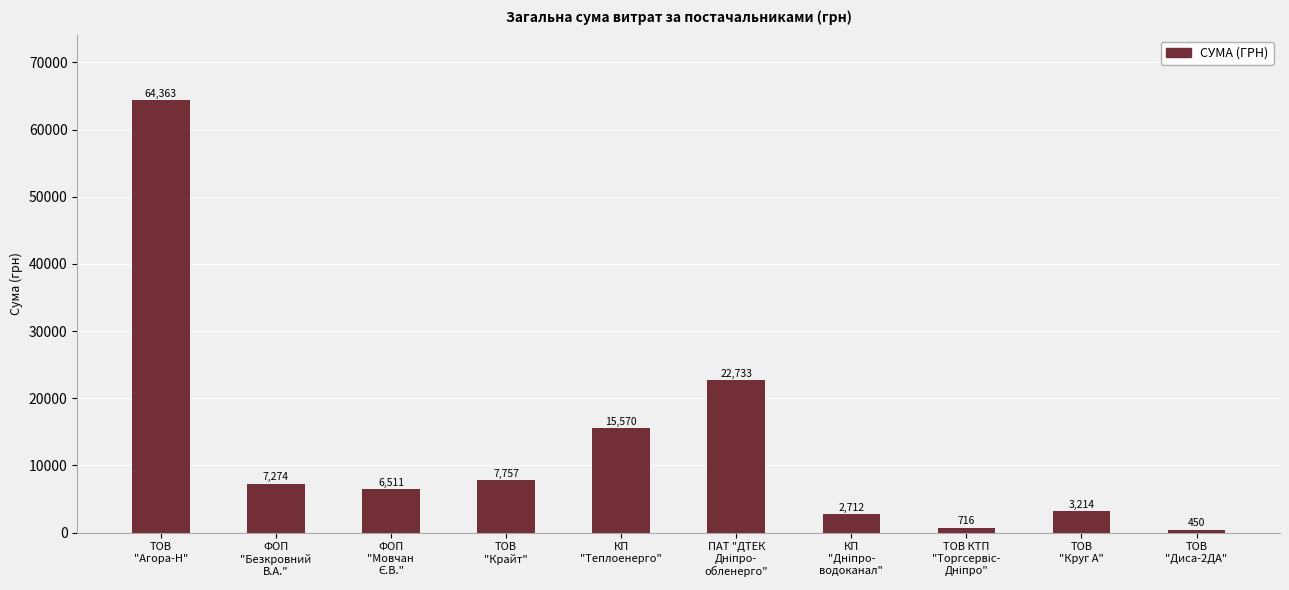

Which category has the lowest value across all series?

ТОВ
"Диса-2ДА"